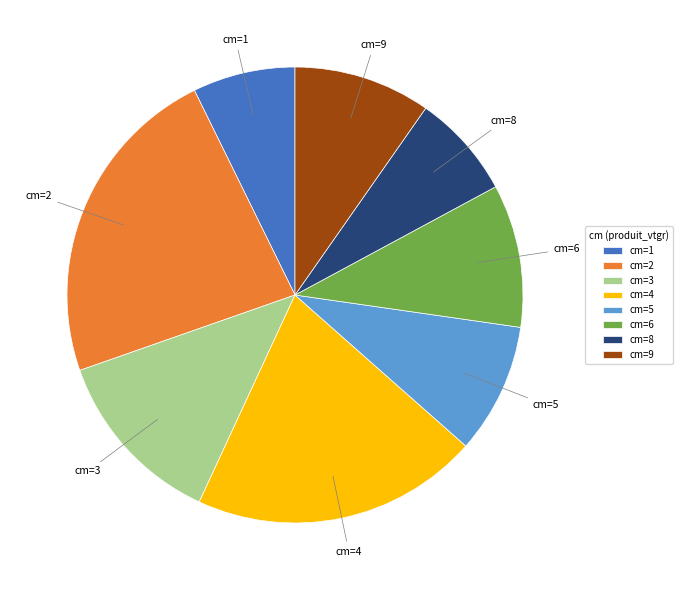

Is there any slice that represents more than half of the pie?

No